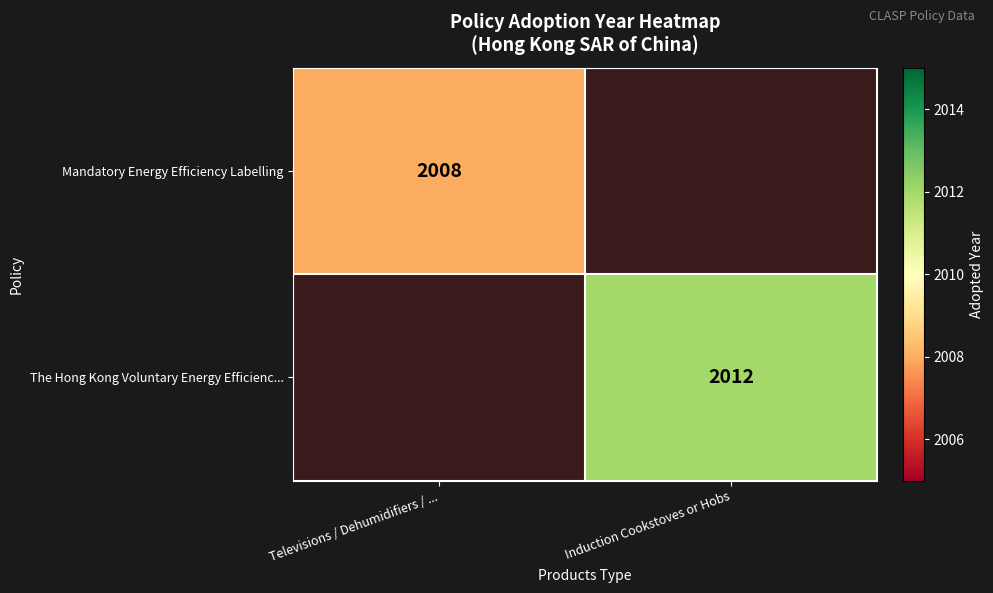

Is it true that The Hong Kong Voluntary Energy Efficienc... equals 2012 at Induction Cookstoves or Hobs?

True